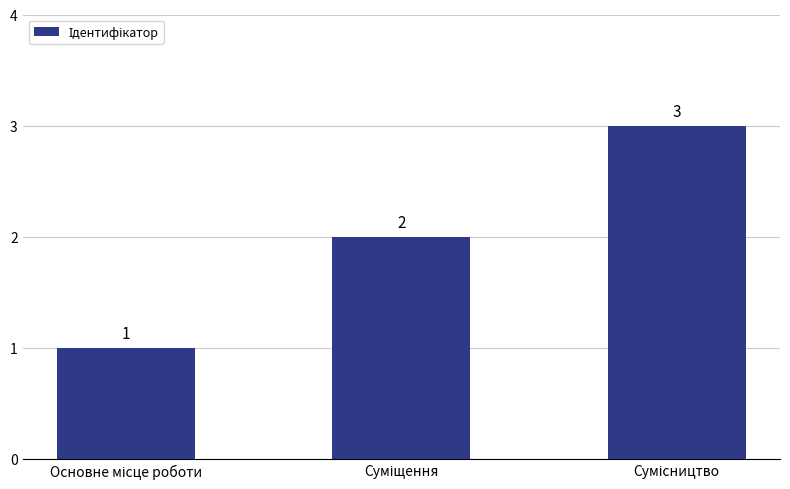

How many values are below 2?

1